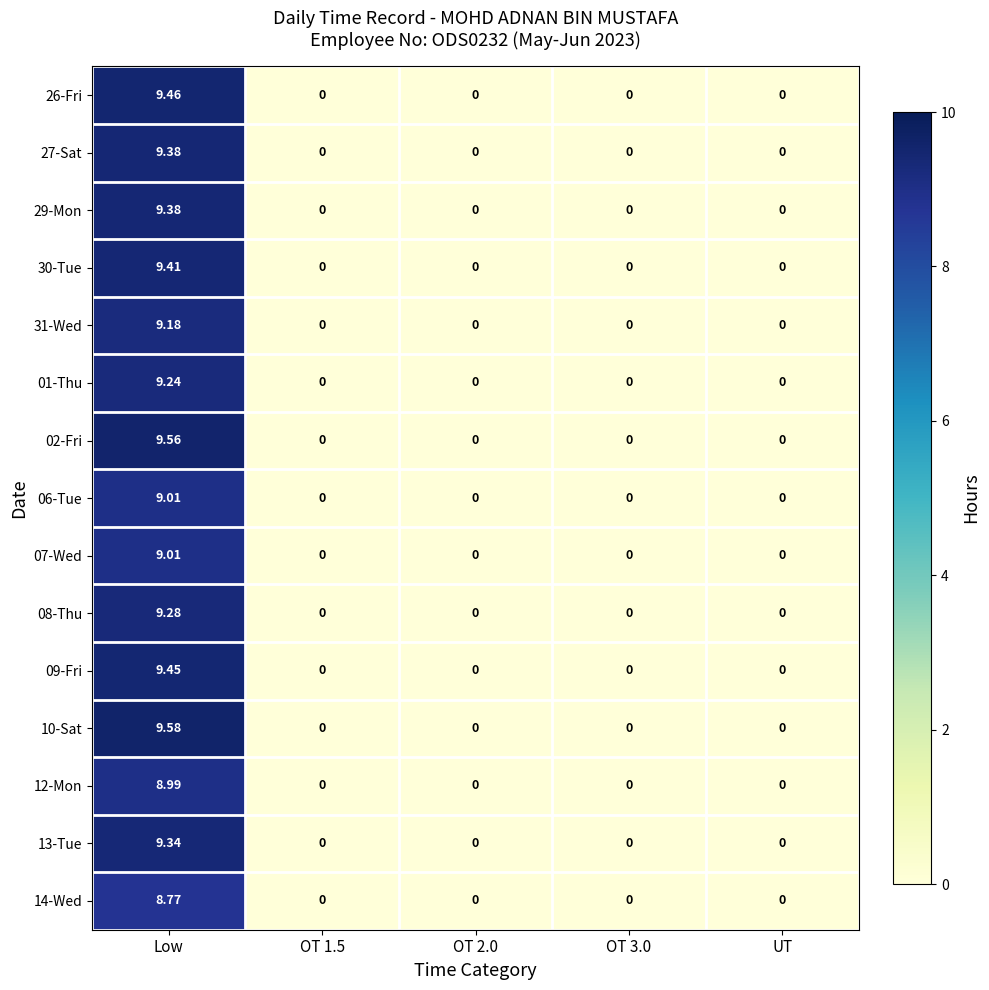

Which label corresponds to the largest value in the chart?

Low